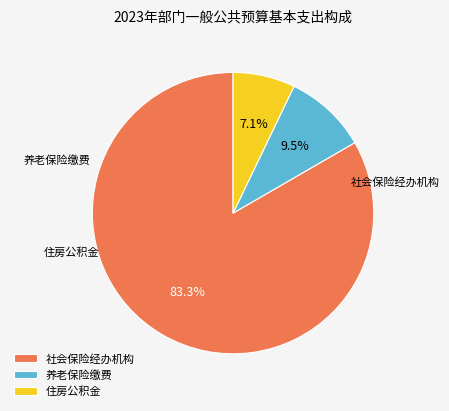

To the nearest percent, what portion does 社会保险经办机构 represent?

83%